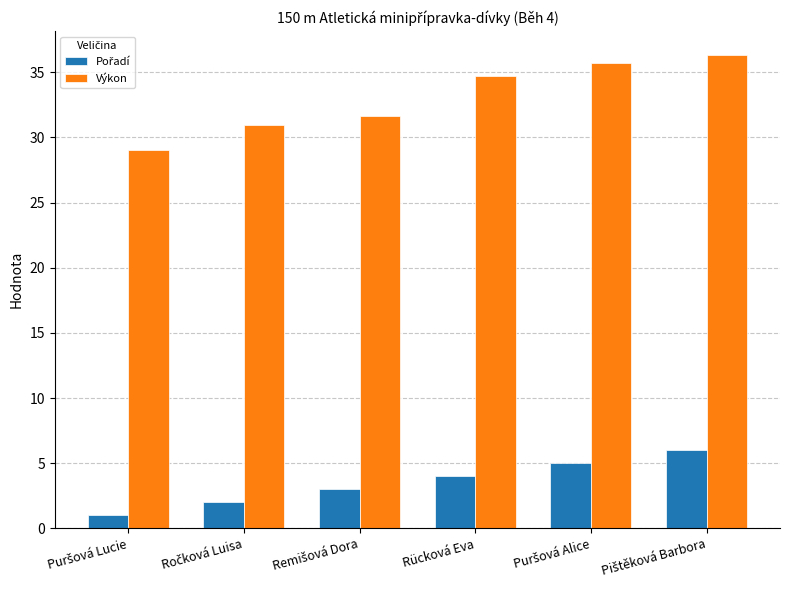

Which series has the largest total across all categories?

Výkon